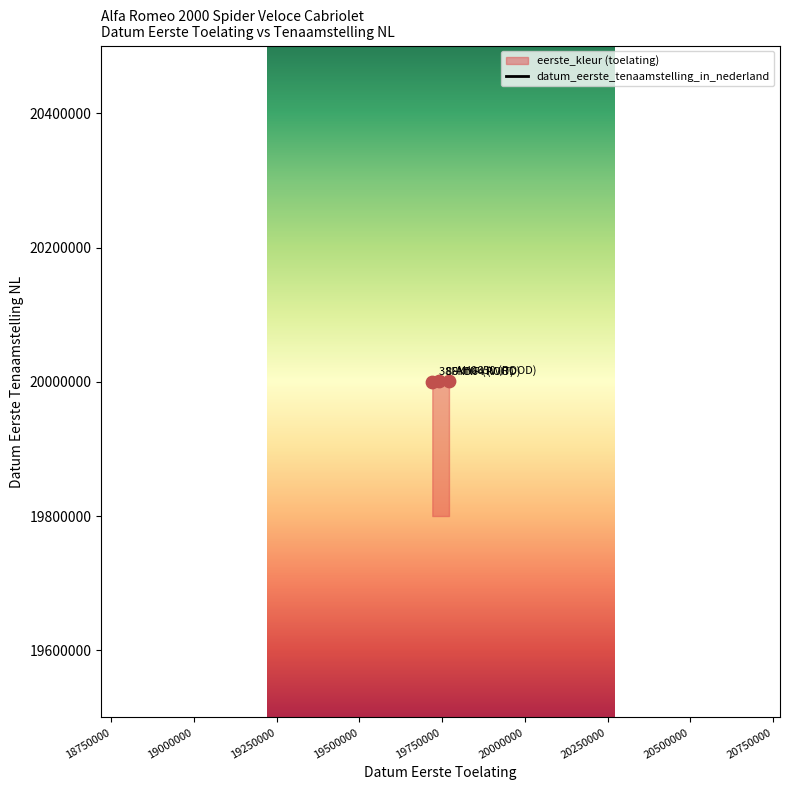

What is the greatest value displayed?

20000913